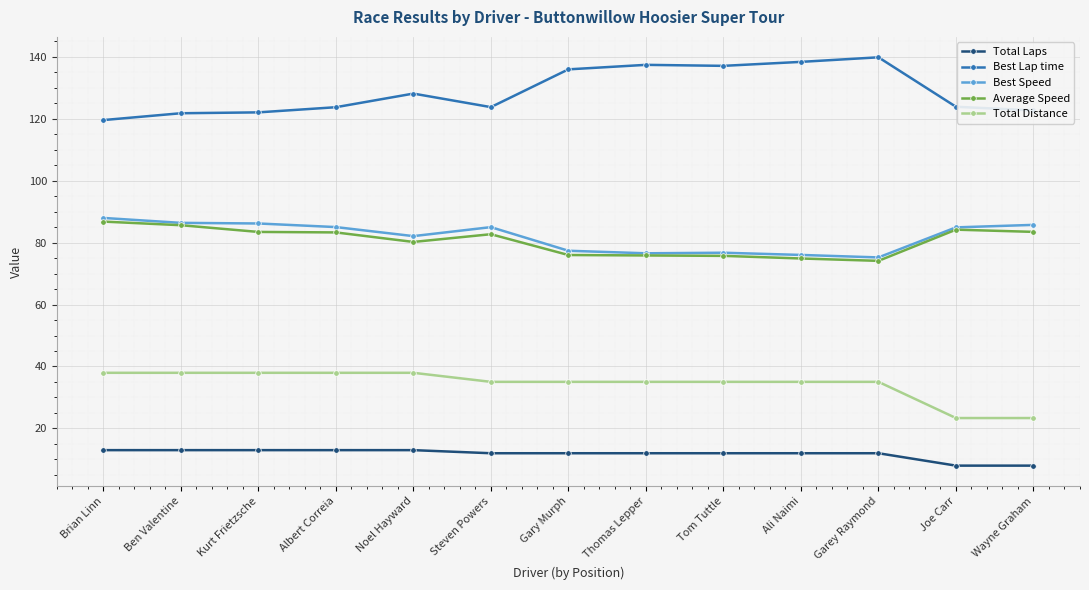

What value does the Best Lap time series have at Albert Correia?

123.7